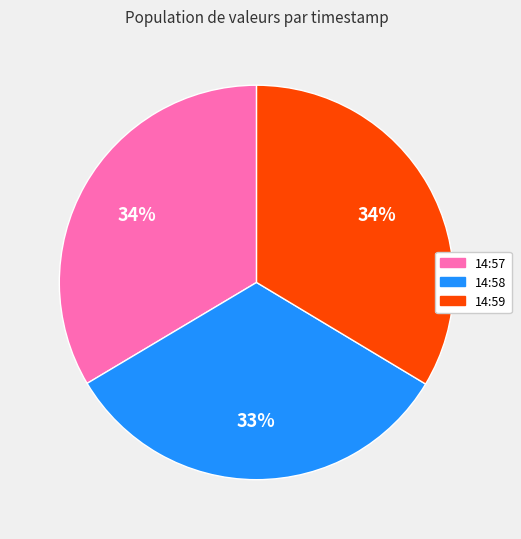

Does any single category account for the majority?

No